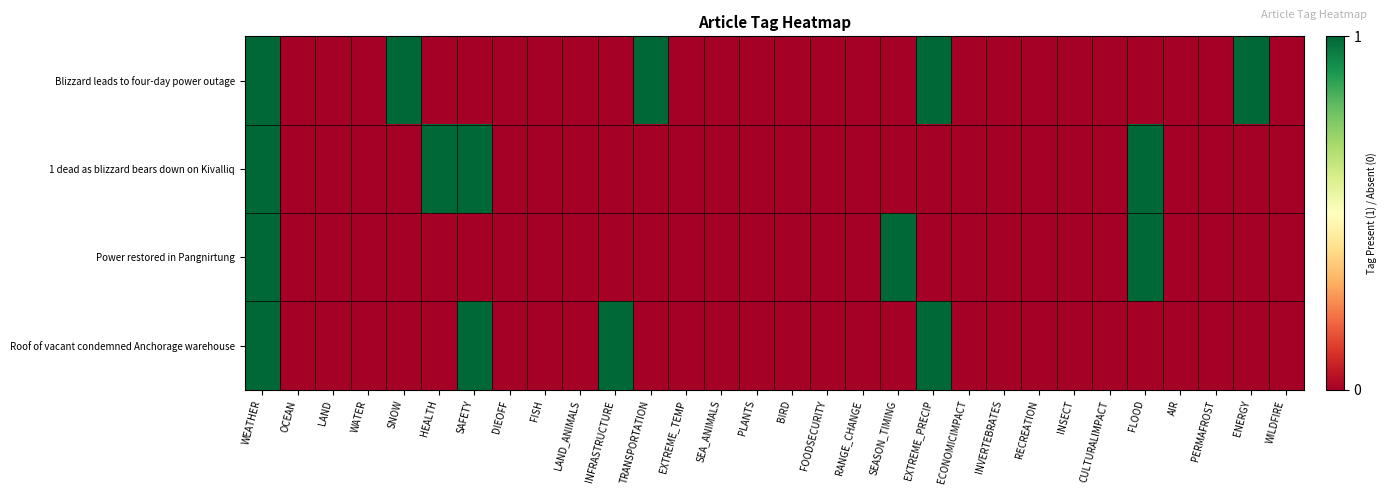

Which series has the largest total across all categories?

Blizzard leads to four-day power outage